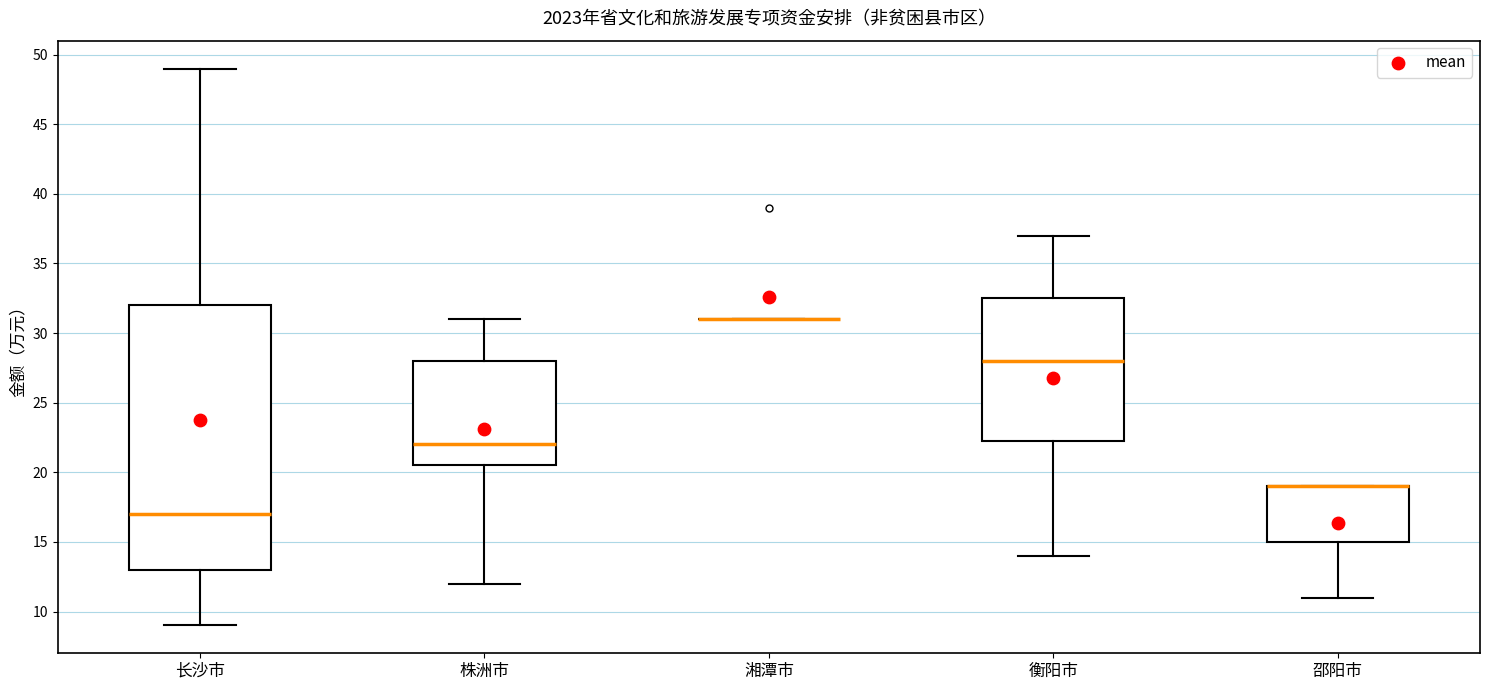

Comparing the boxes themselves (not the whiskers), which one is the tallest?

长沙市